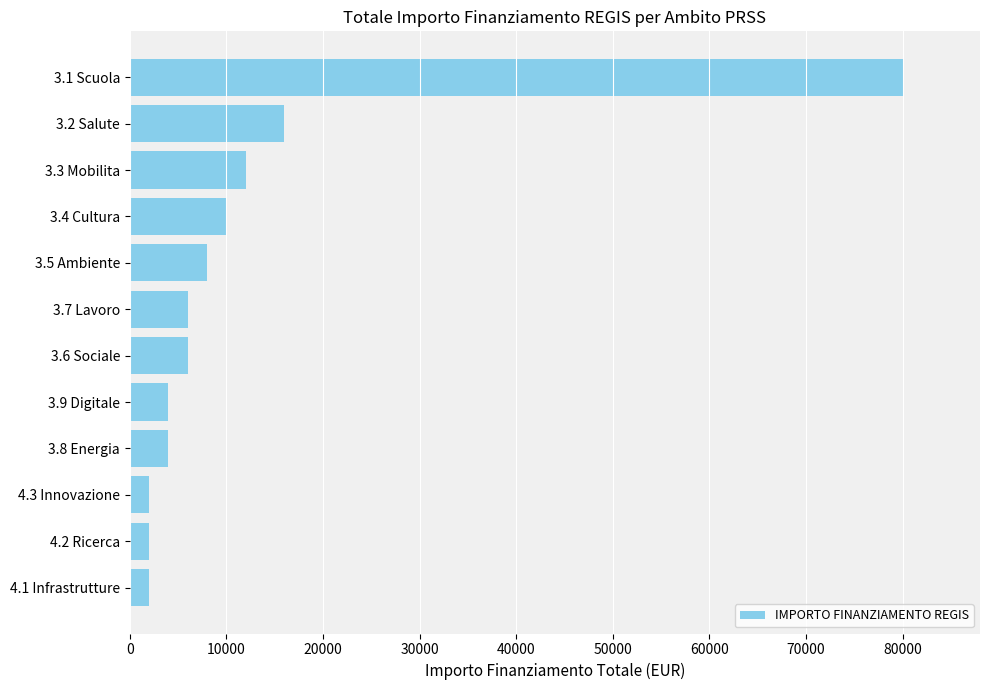

Reading top to bottom, what are all the values shown in this chart?

80000	16000	12000	10000	8000	6000	6000	4000	4000	2000	2000	2000